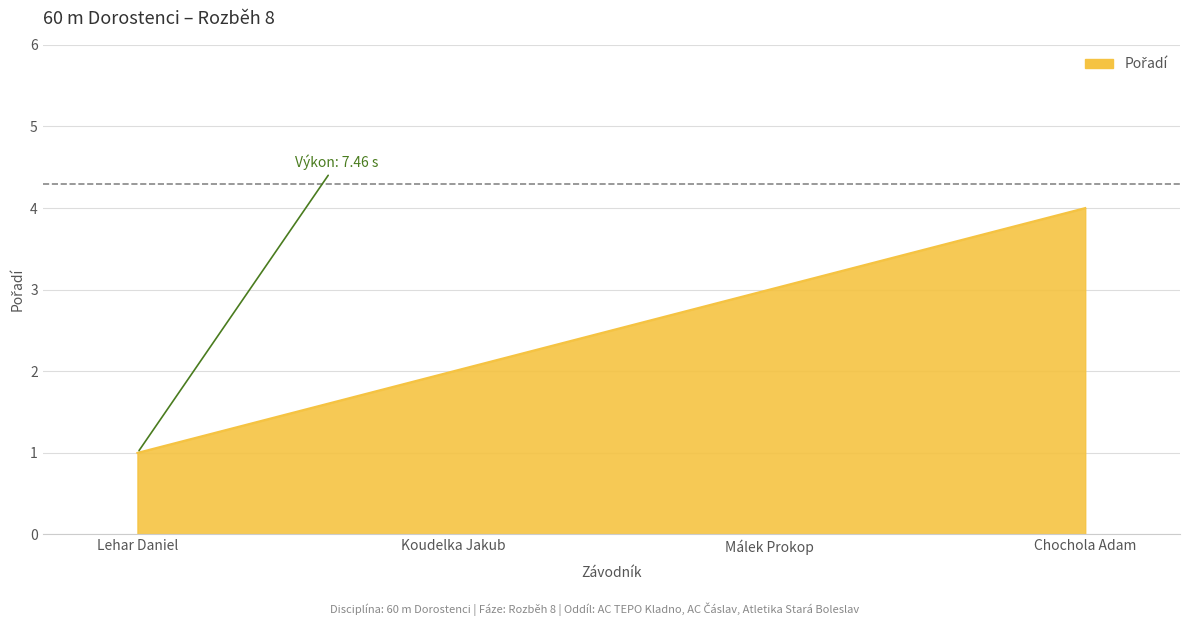

What is the change in value from Málek Prokop to Chochola Adam?

+1